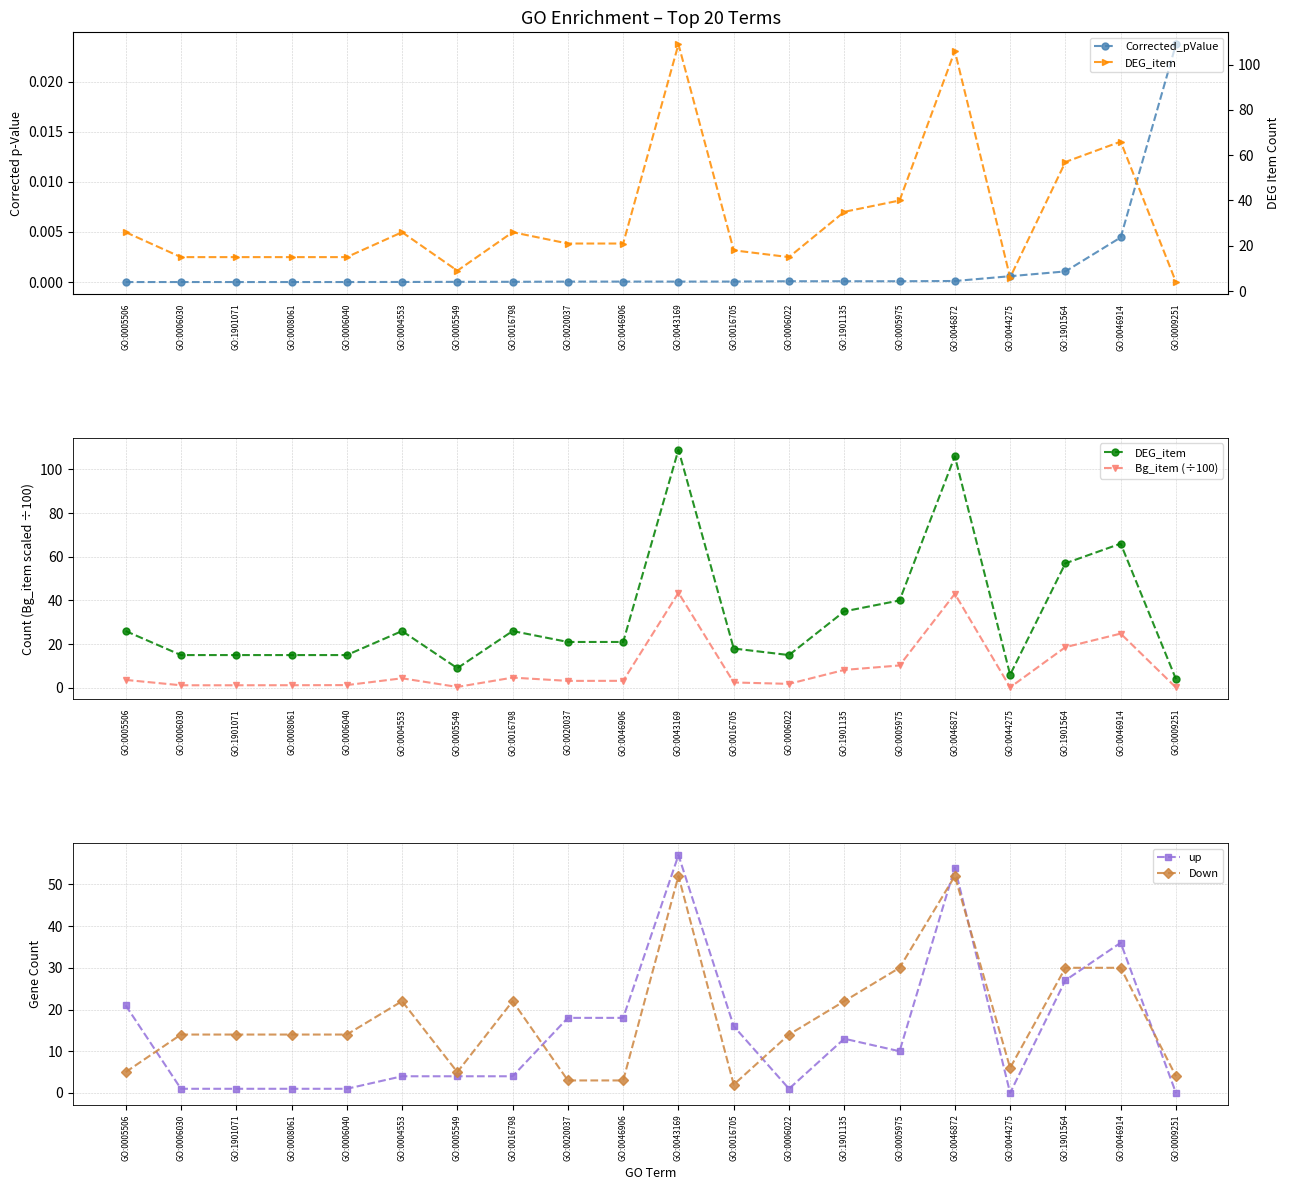

What is the label of the 18th point from the right?

GO:1901071